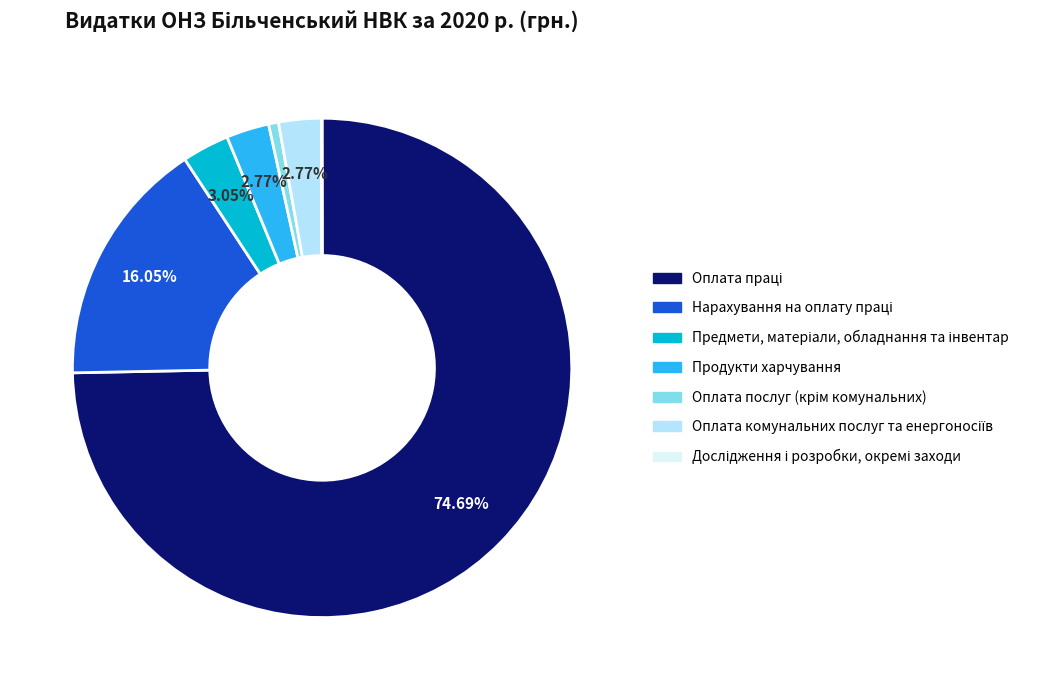

Does any single category account for the majority?

Yes